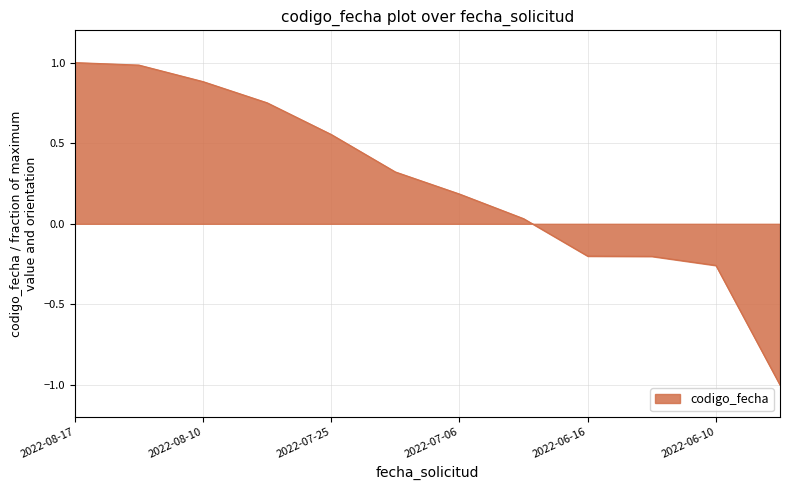

What is the smallest value displayed?

-1.0